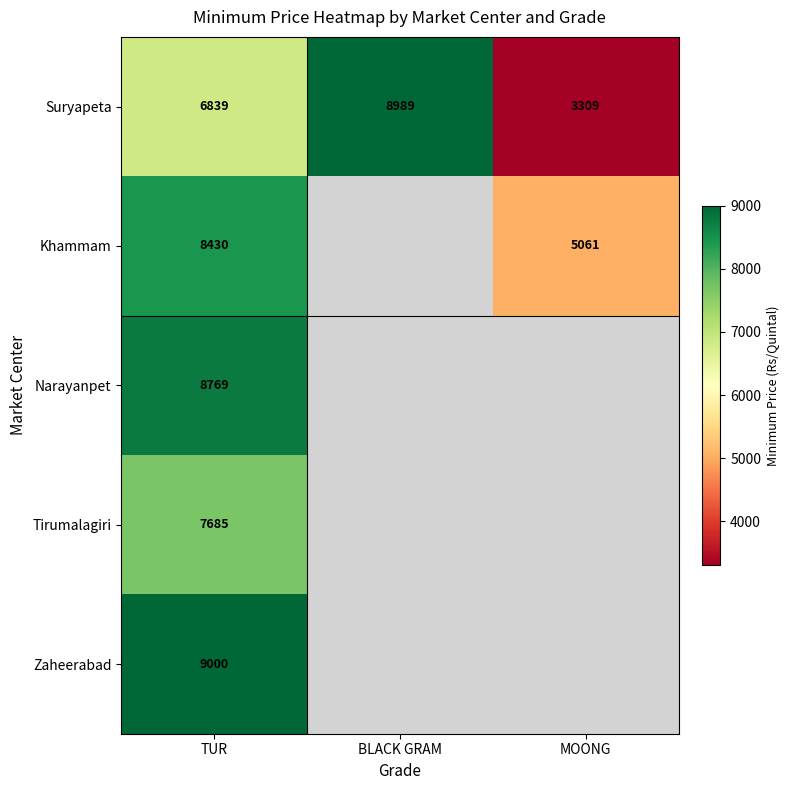

The Khammam series shows 4387 at TUR. True or false?

False